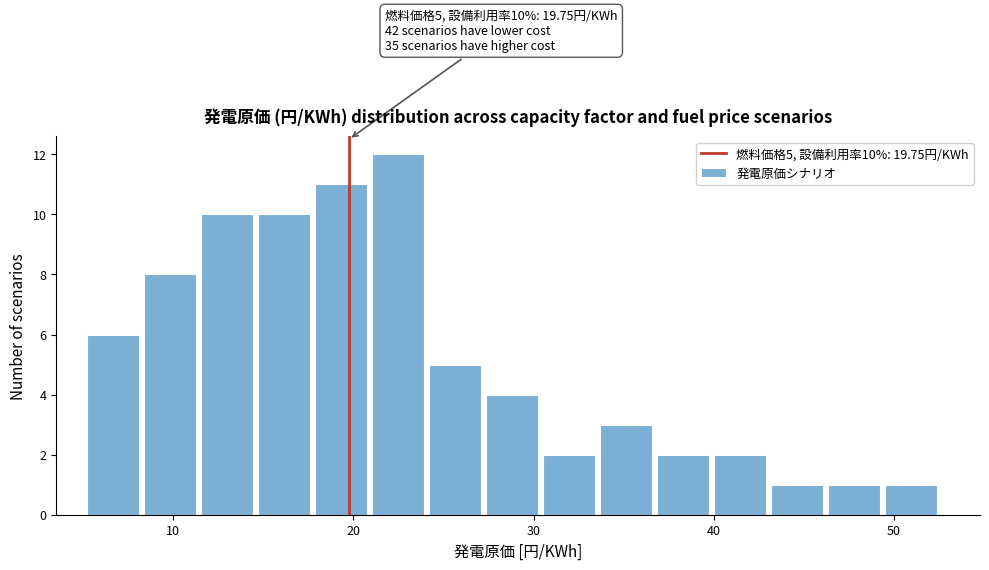

Around what value on the x-axis is the tallest bar? Give the approximate position of its centre, as read against the axis.

22